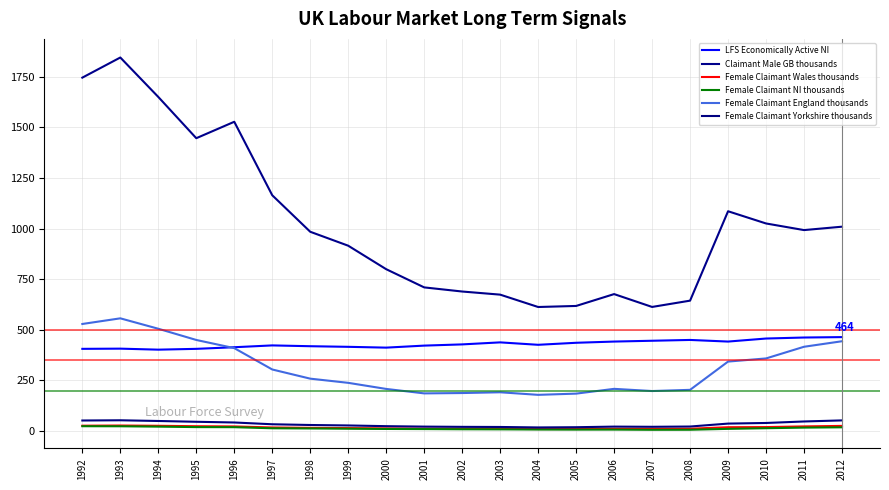

True or false: Claimant Male GB thousands and LFS Economically Active NI cross at least once.

False